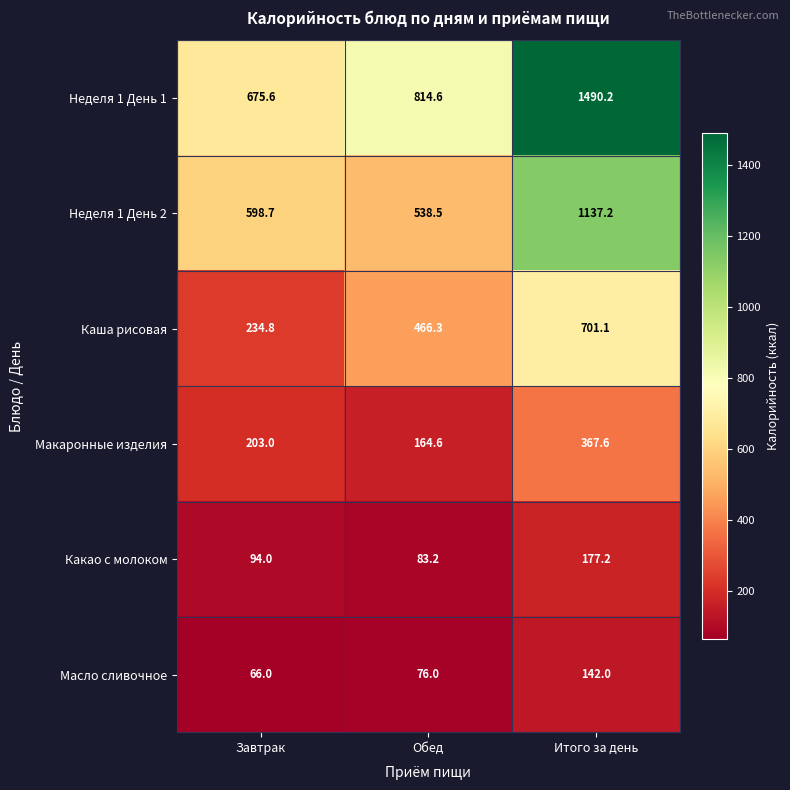

Is it true that Неделя 1 День 1 equals 675.6 at Завтрак?

True